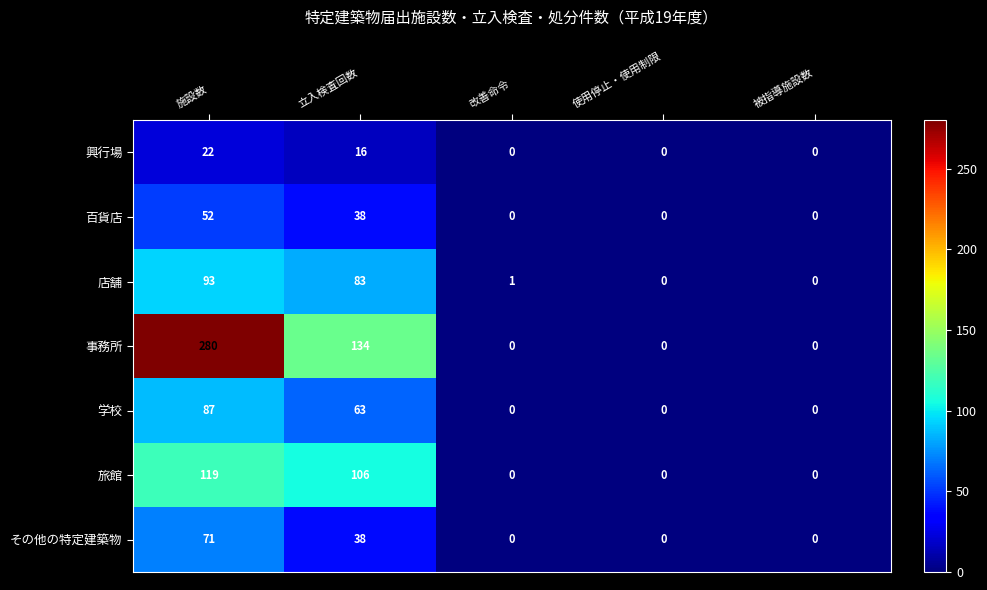

Which series has the largest total across all categories?

事務所